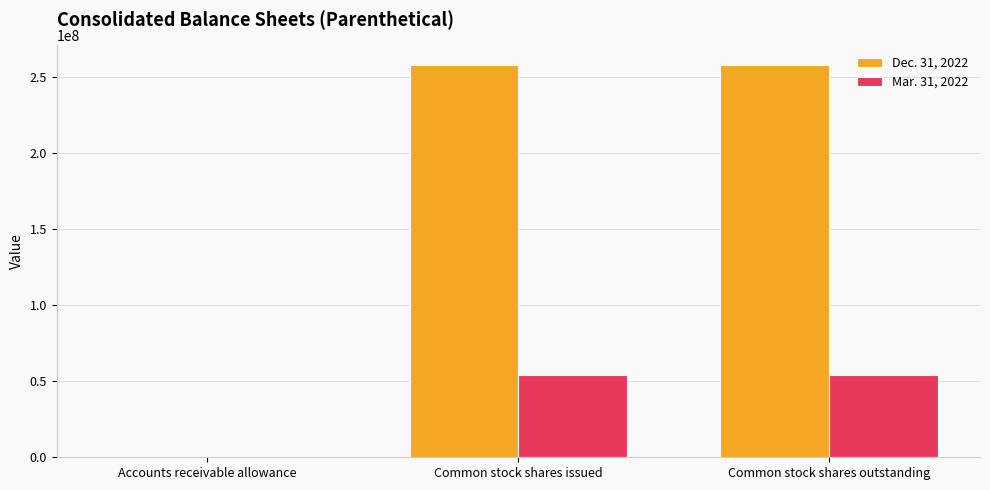

Which series has the largest total across all categories?

Dec. 31, 2022